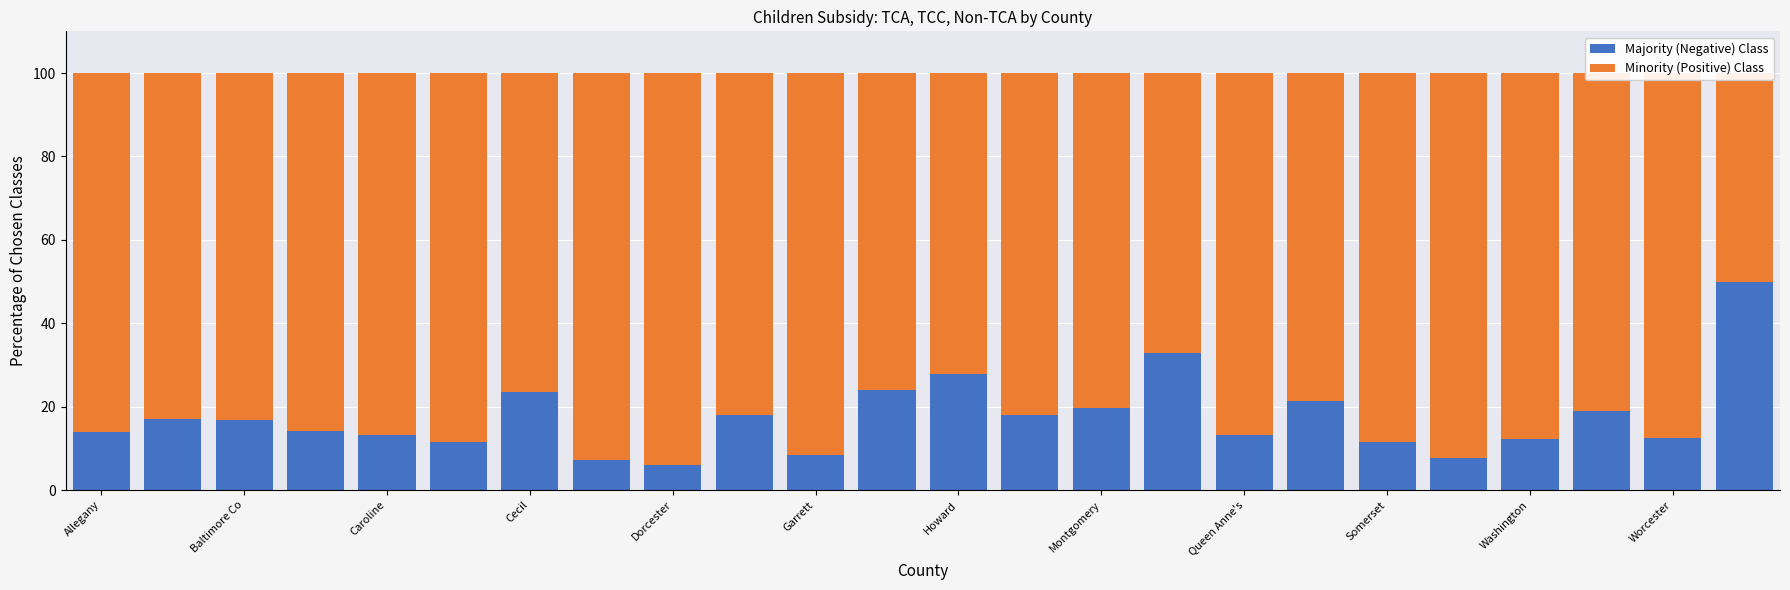

Rank the series by their maximum value, from highest to lowest.

Minority (Positive) Class, Majority (Negative) Class